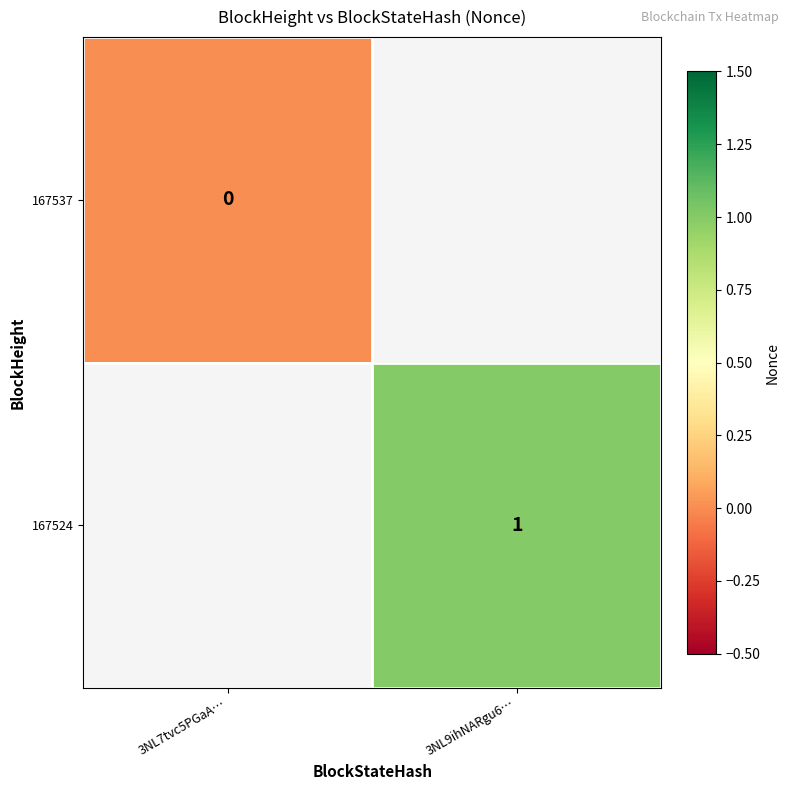

What is the maximum value shown in the chart?

1.0